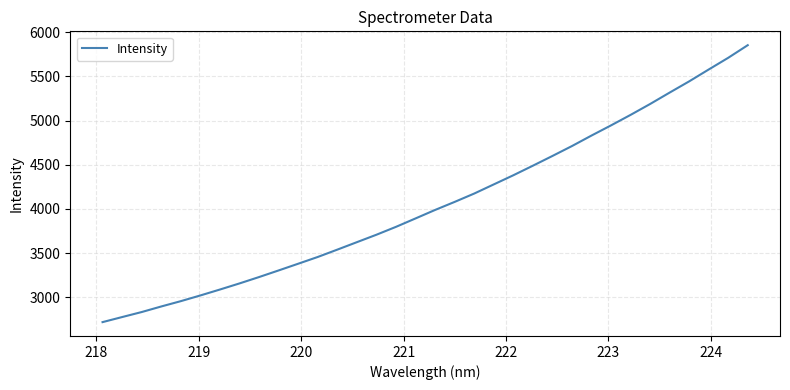

What is the maximum value shown in the chart?

5854.3